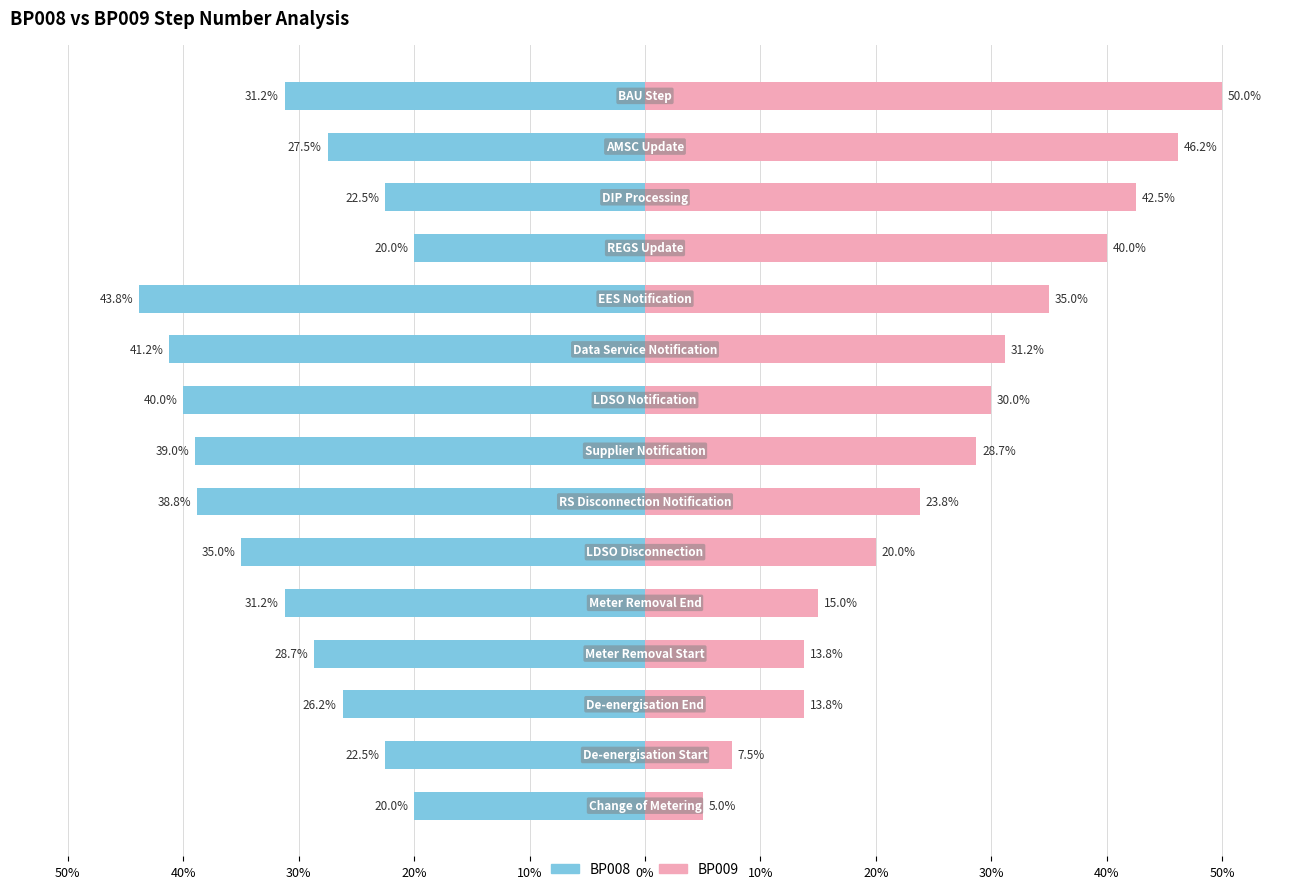

Reading left to right, extract all data points from this chart.

BP008: -20.0	-22.5	-26.2	-28.7	-31.2	-35.0	-38.8	-39.0	-40.0	-41.2	-43.8	-20.0	-22.5	-27.5	-31.2
BP009: 5.0	7.5	13.8	13.8	15.0	20.0	23.8	28.7	30.0	31.2	35.0	40.0	42.5	46.2	50.0